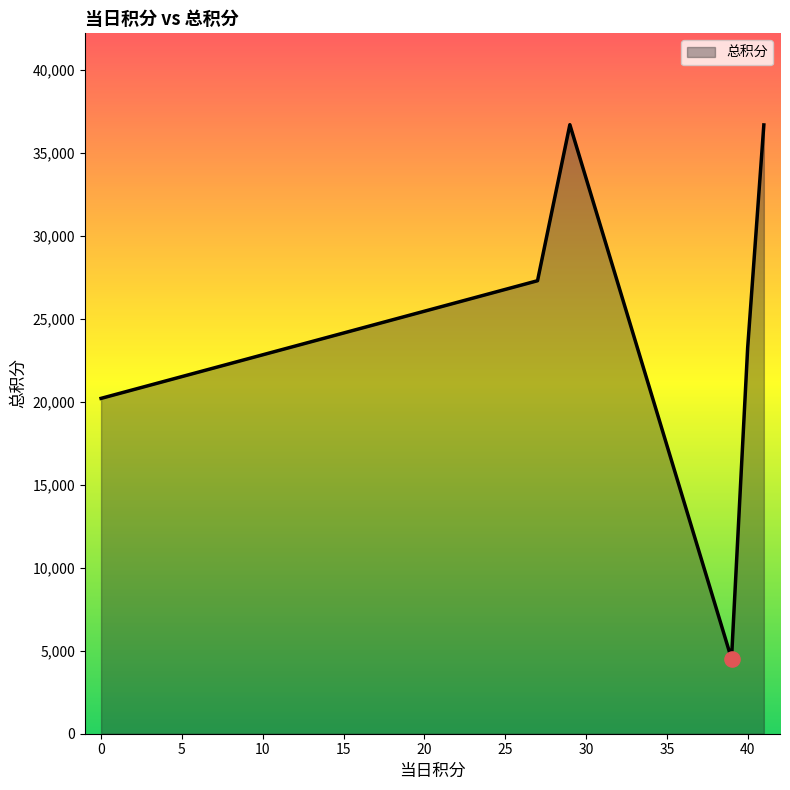

What is the sum of all values?

148596.1